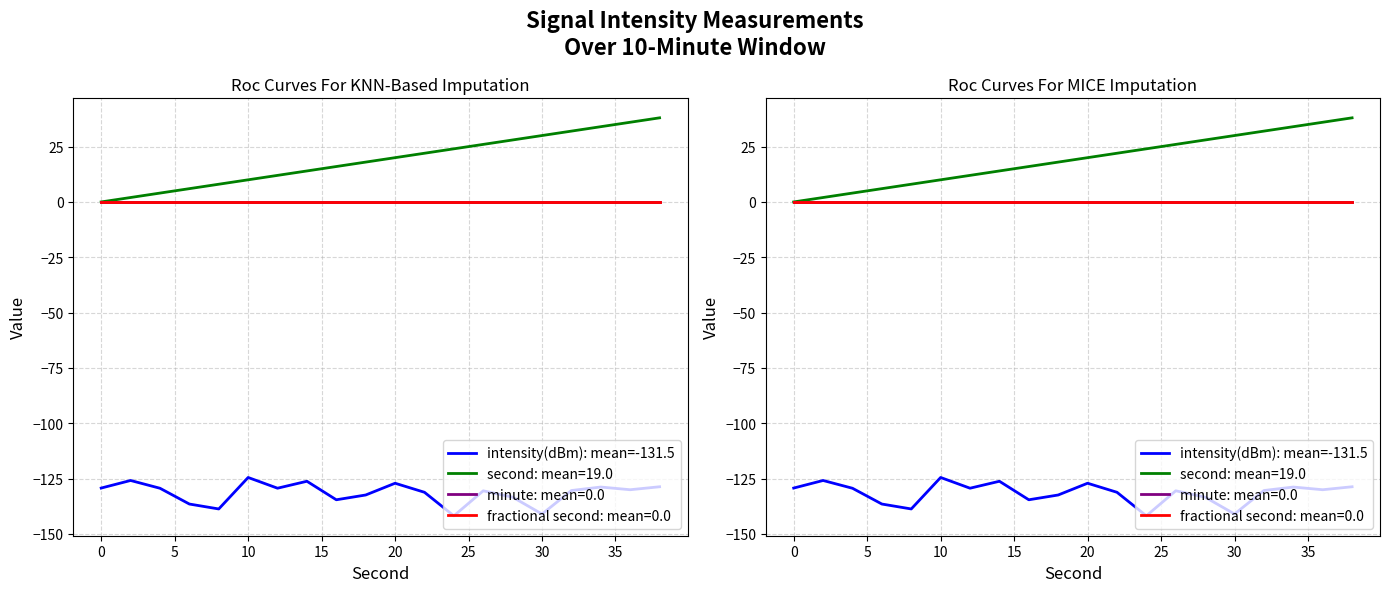

How many points are higher than both their immediate neighbors (excluding endpoints)?

6